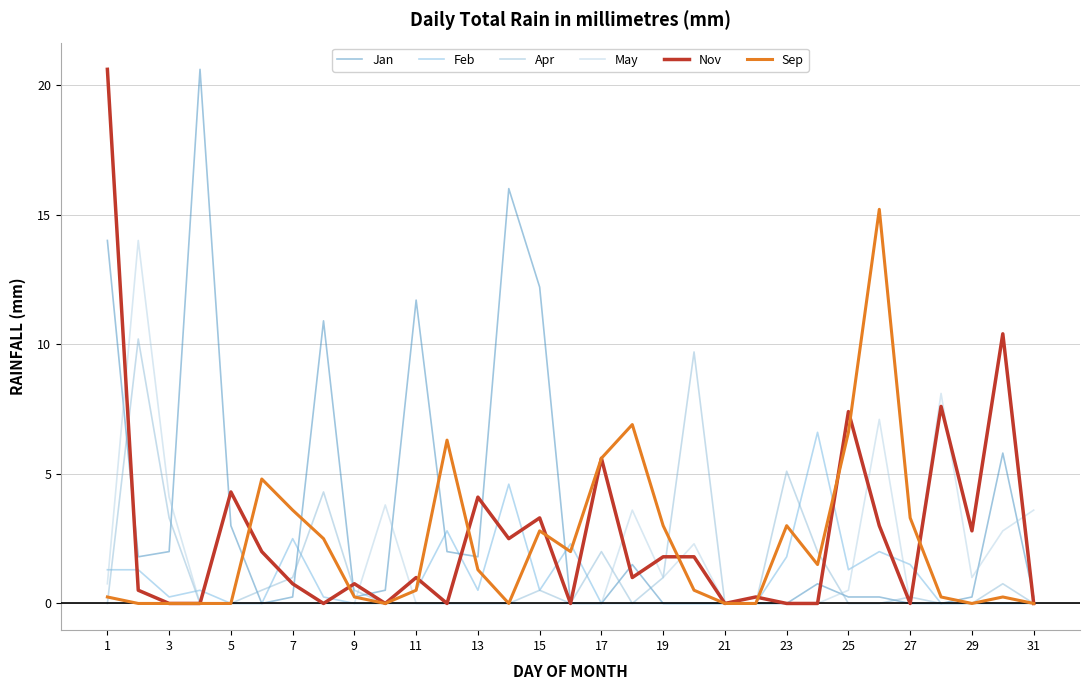

What is the maximum value for Apr?

10.2